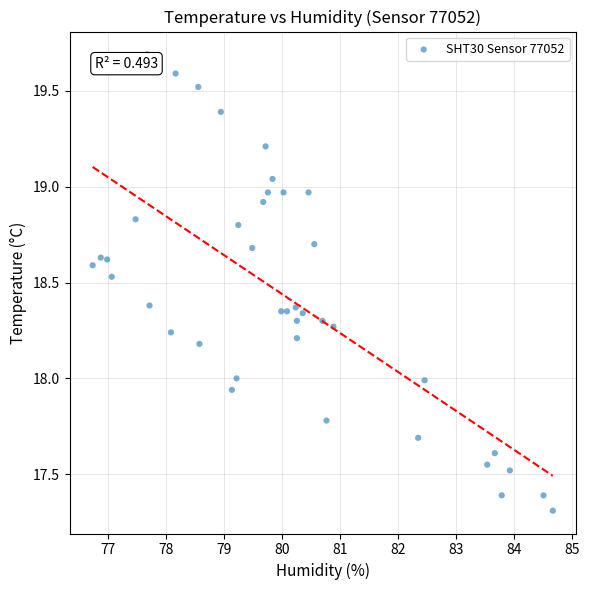

What is the range of X values (max minus min)?

7.9